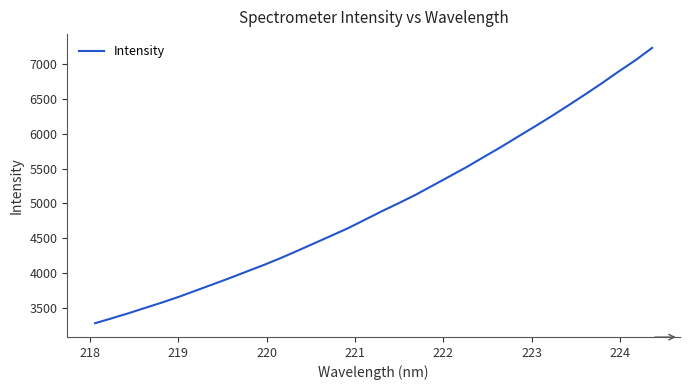

What is the minimum value shown in the chart?

3277.6